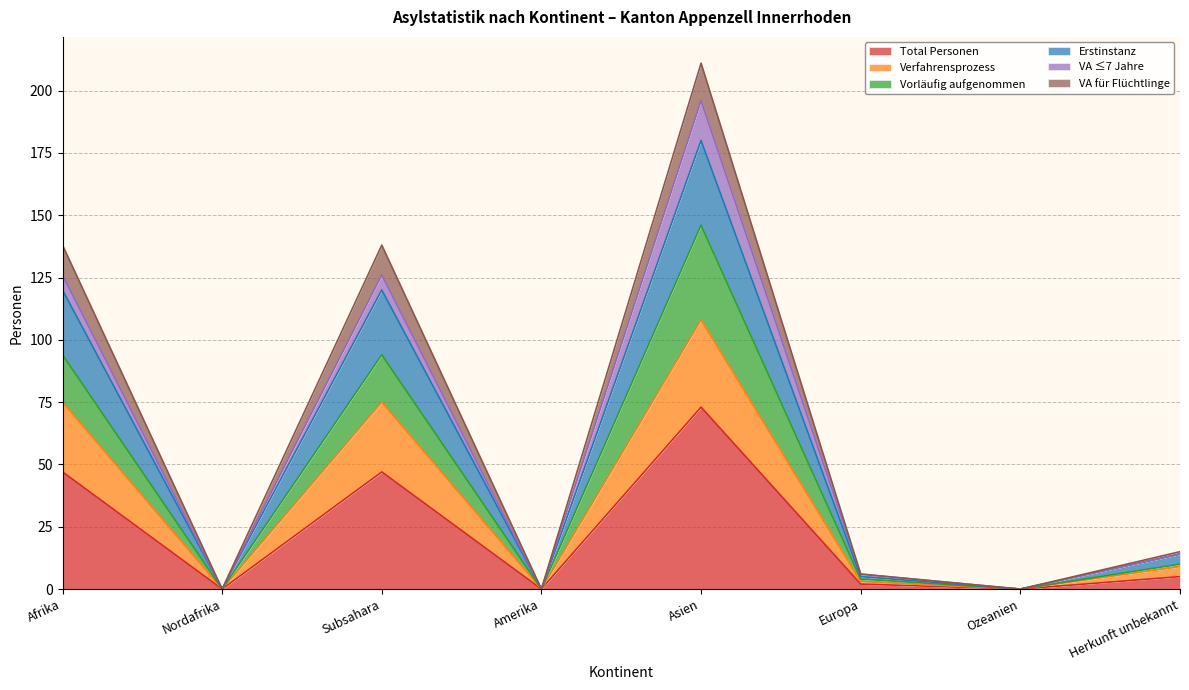

What is the maximum value for Total Personen?

73